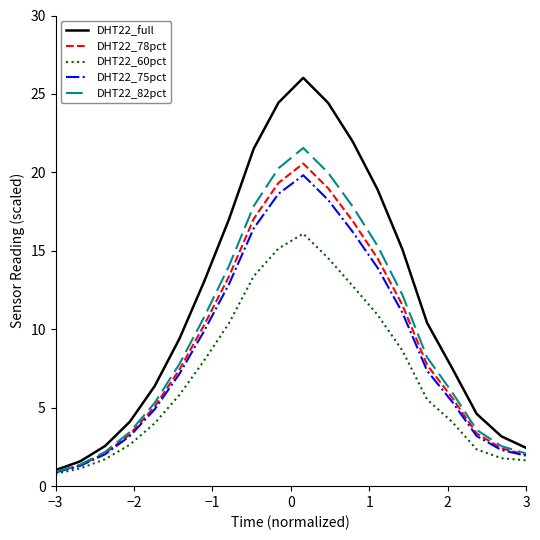

Which series has the largest total across all categories?

DHT22_full